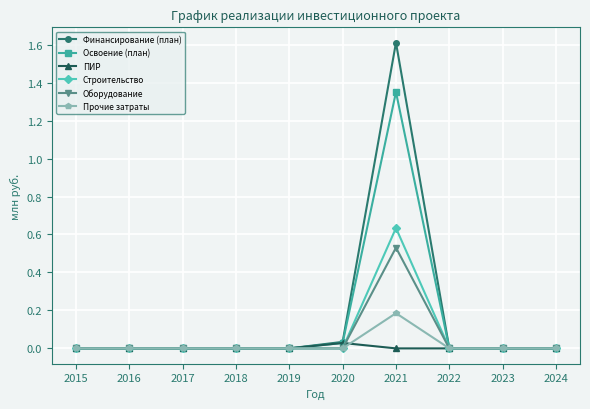

How many categories are shown in the chart?

10